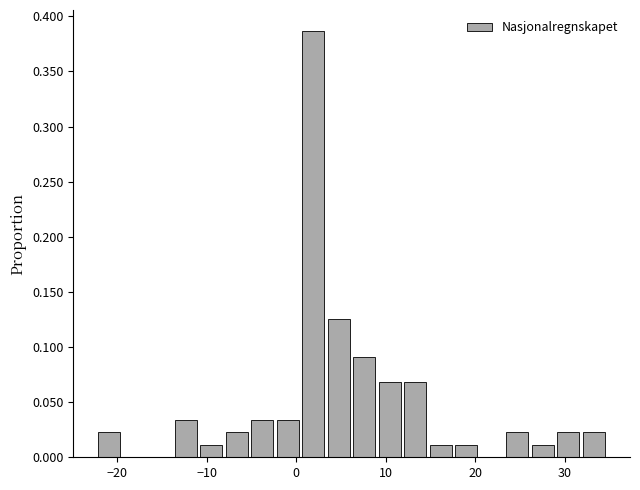

Read against the x-axis, roughly where is the centre of the tallest bar?

2